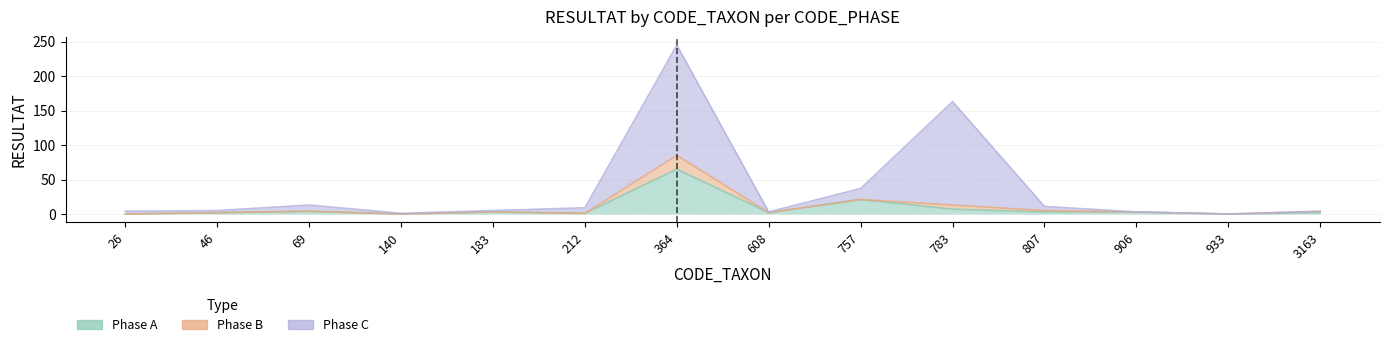

What is the total value across all series at 140?

1